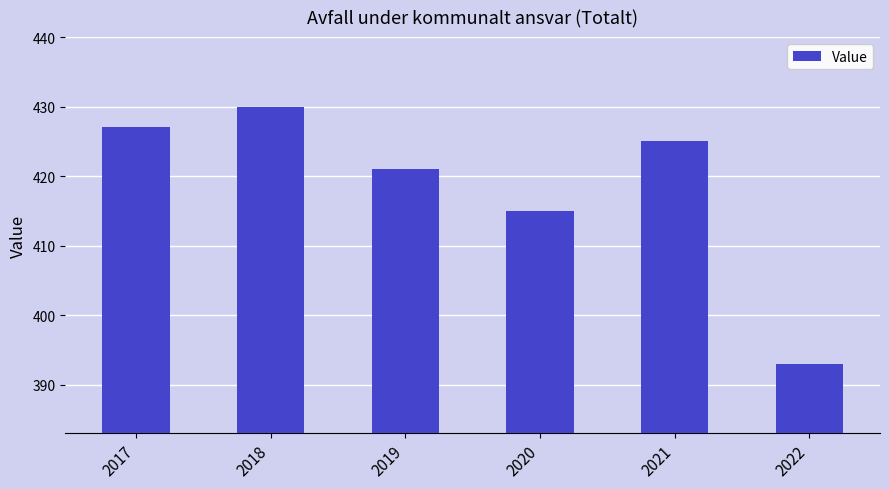

Reading left to right, transcribe all the data shown in this chart.

427	430	421	415	425	393